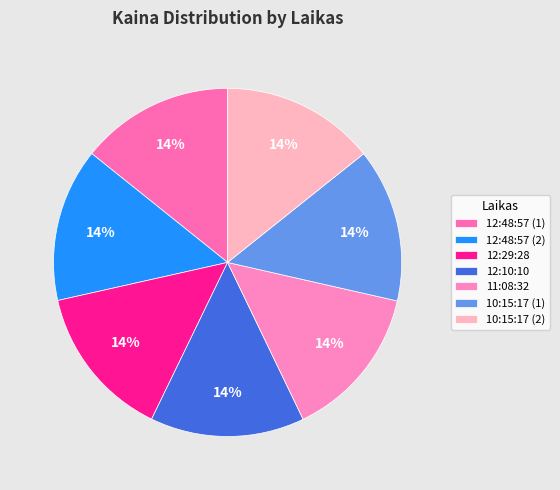

How many slices are in this pie chart?

7